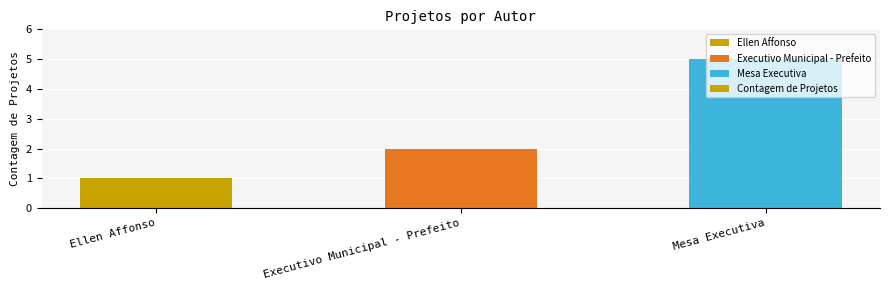

What is the smallest value displayed?

1